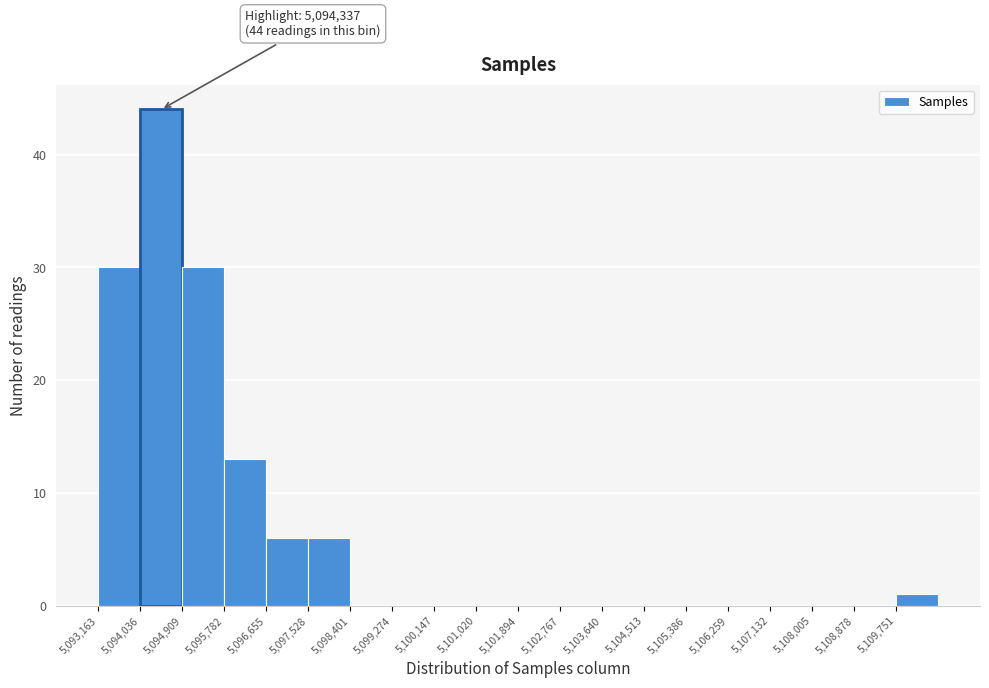

Which range on the x-axis has the tallest bar?

5094000 to 5094900